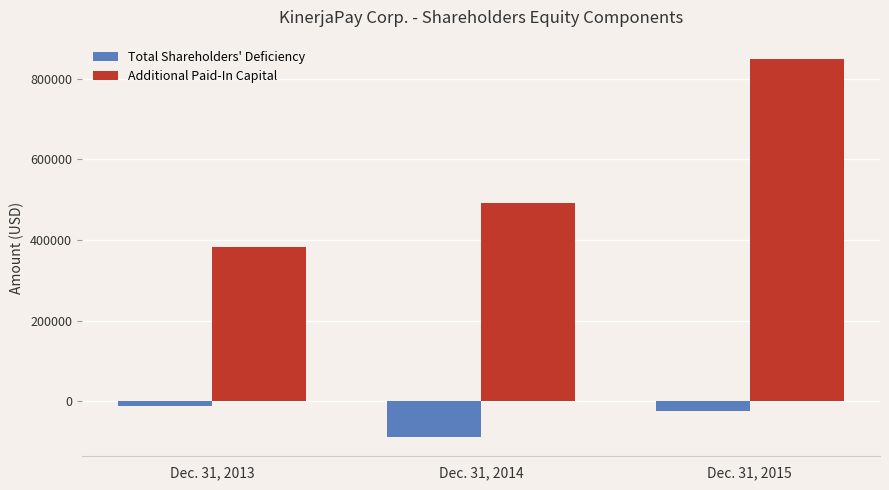

How many series are shown in this chart?

2